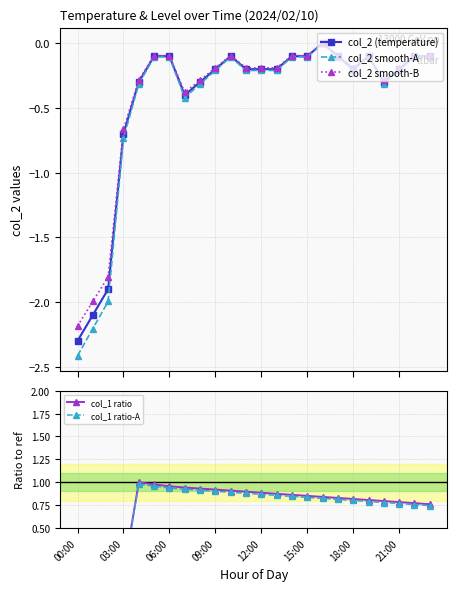

What is the value of the col_2 (temperature) point at the 5th from the left?

-0.3